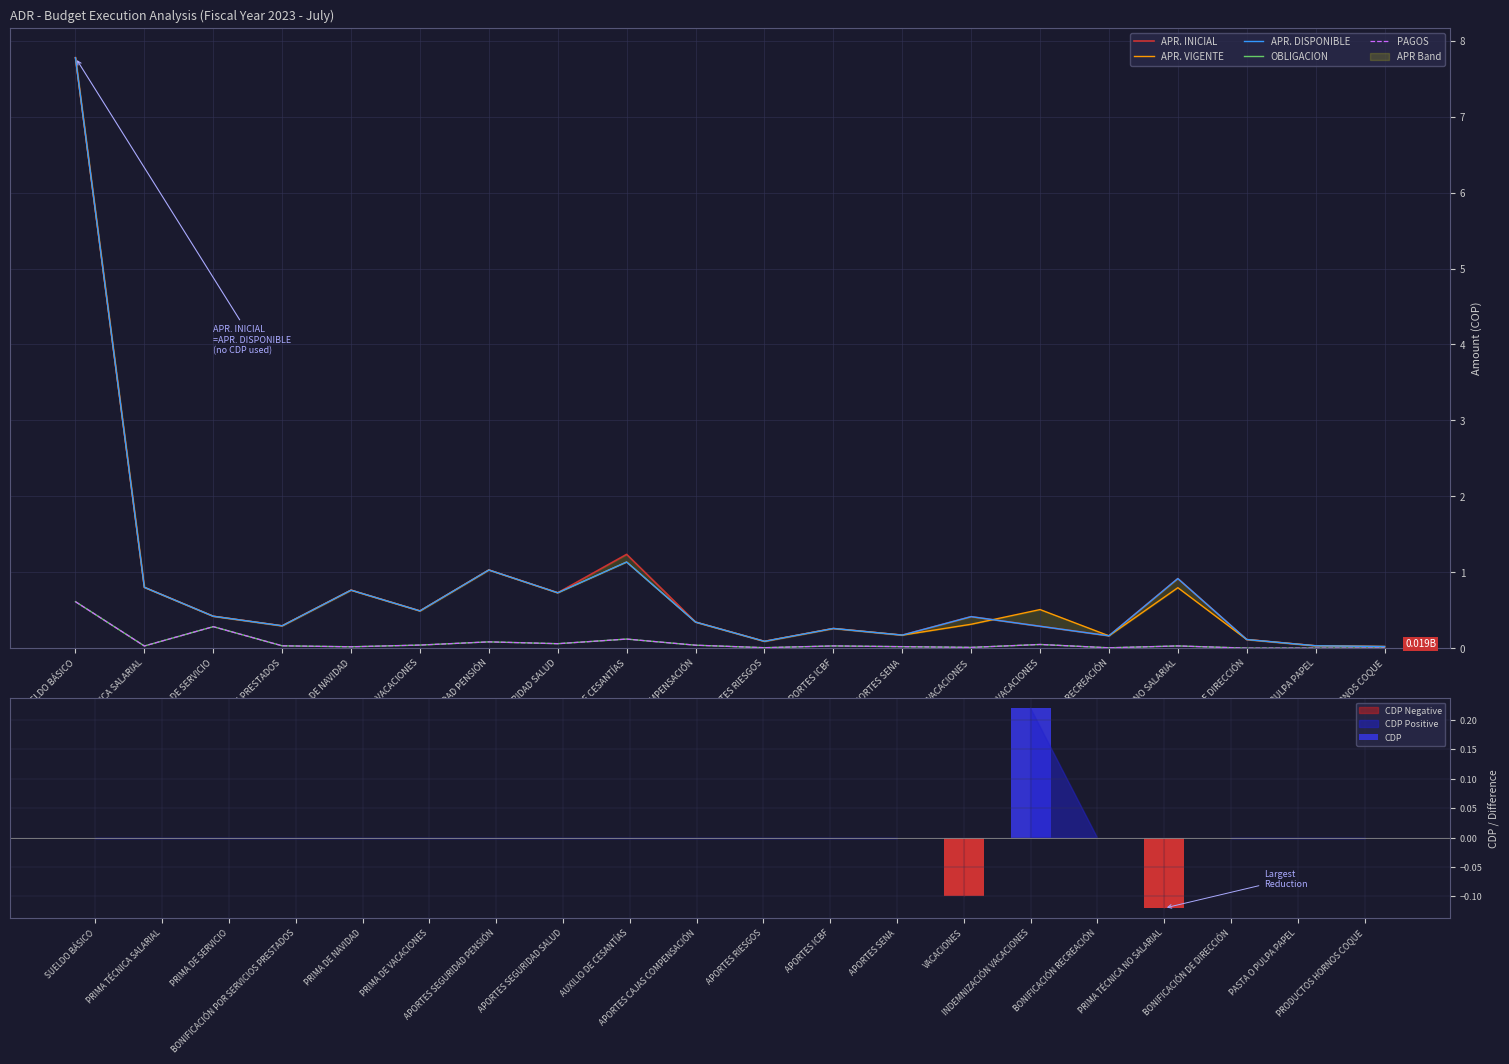

Which series has the widest spread of values?

APR. INICIAL